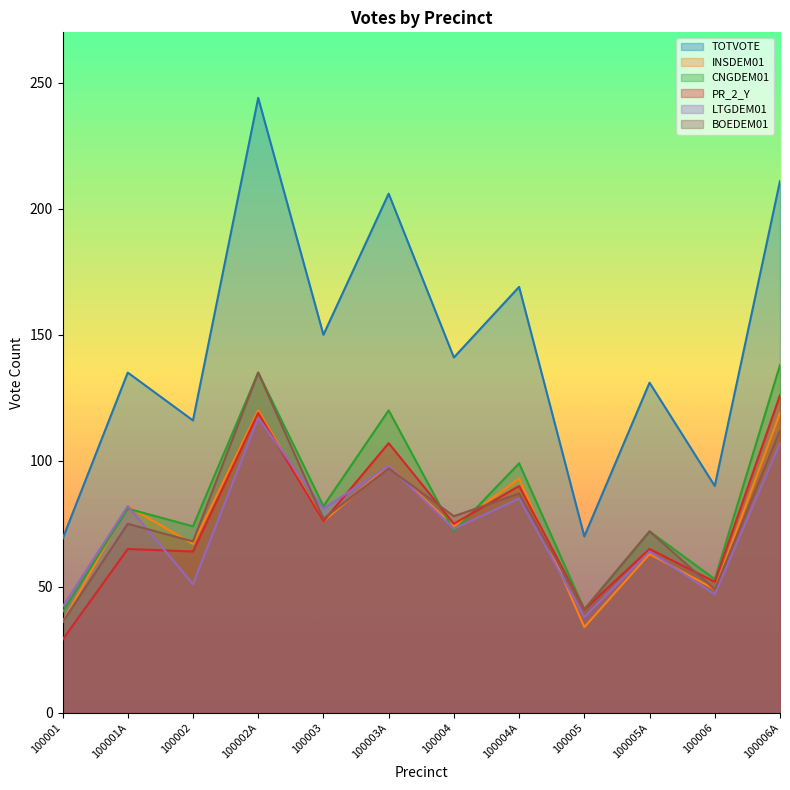

Where is the first local minimum for TOTVOTE?

100002